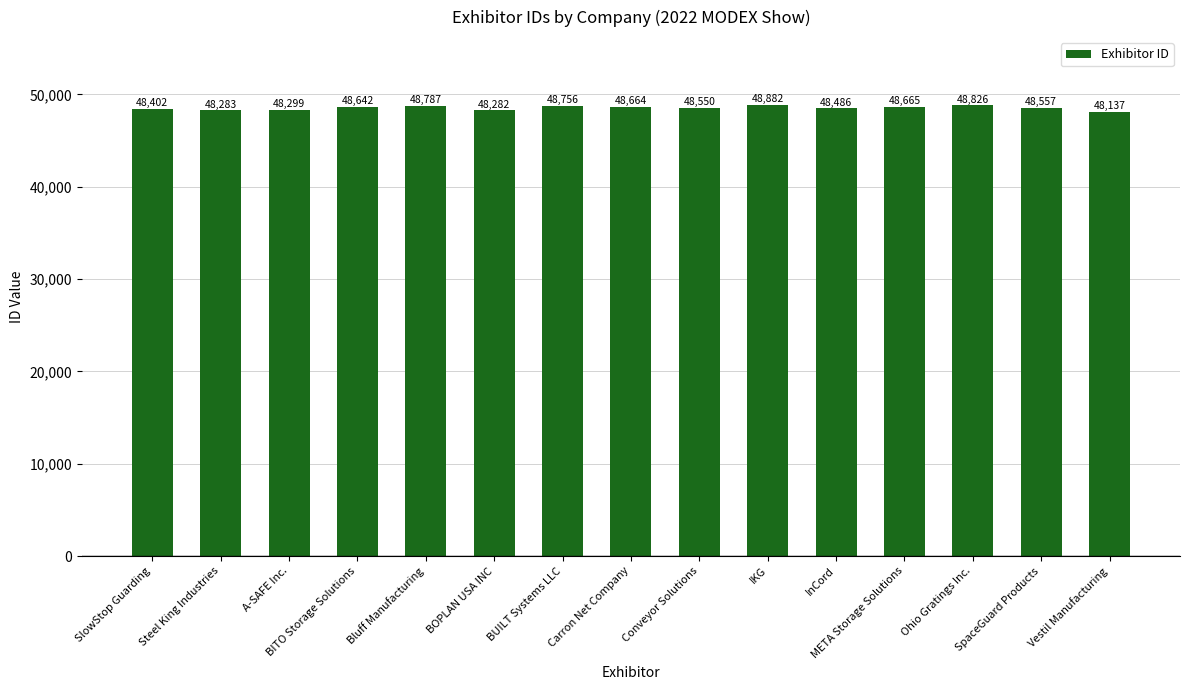

What is the label of the 2nd bar from the left?

Steel King Industries